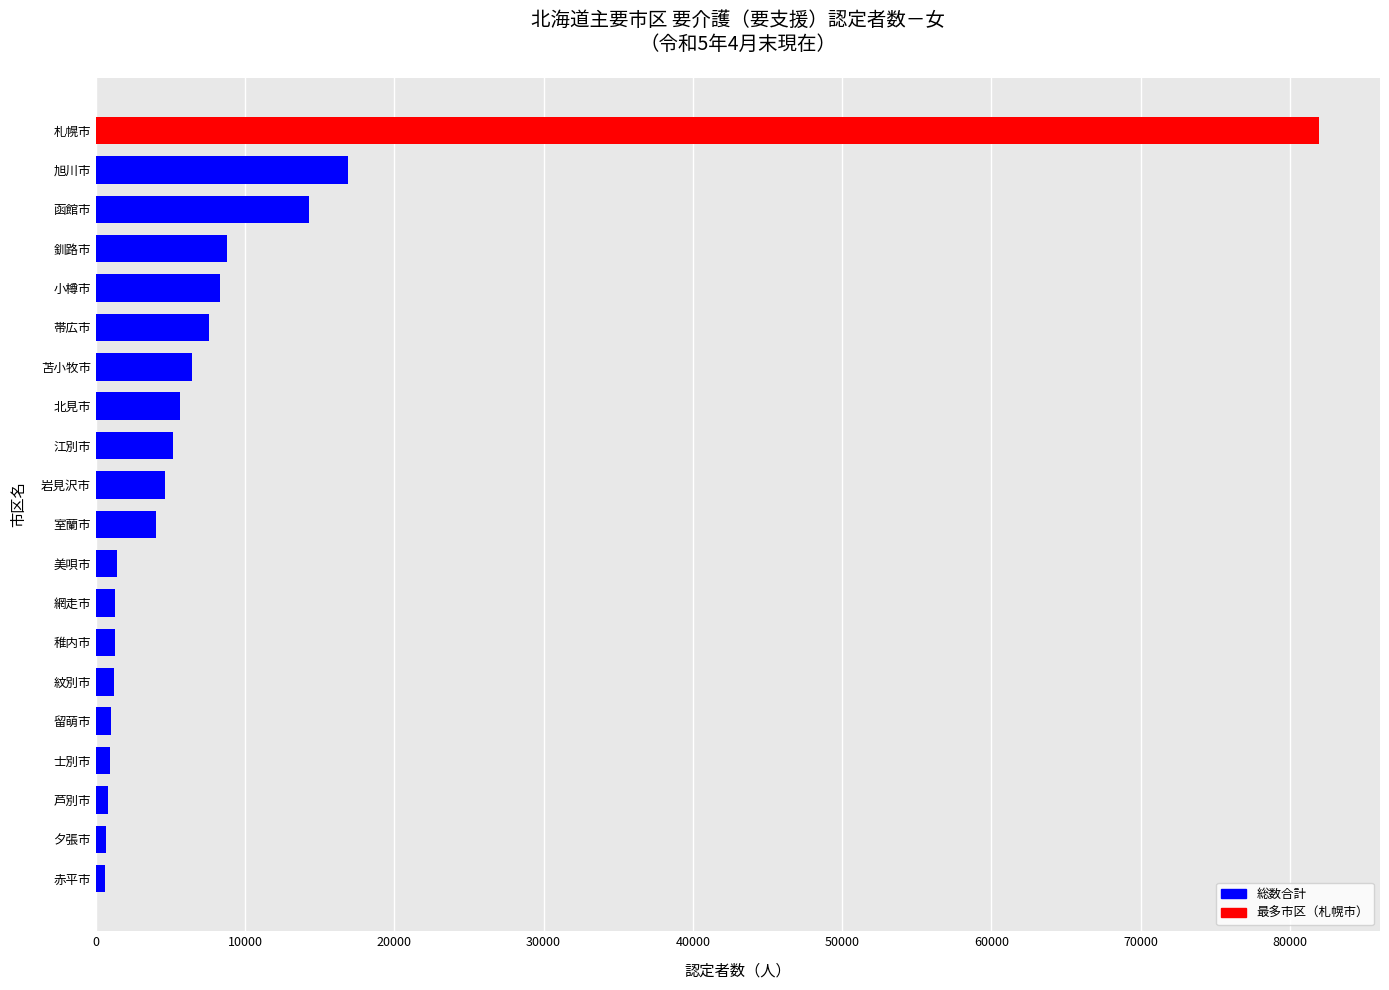

How many data points does each series have?

20